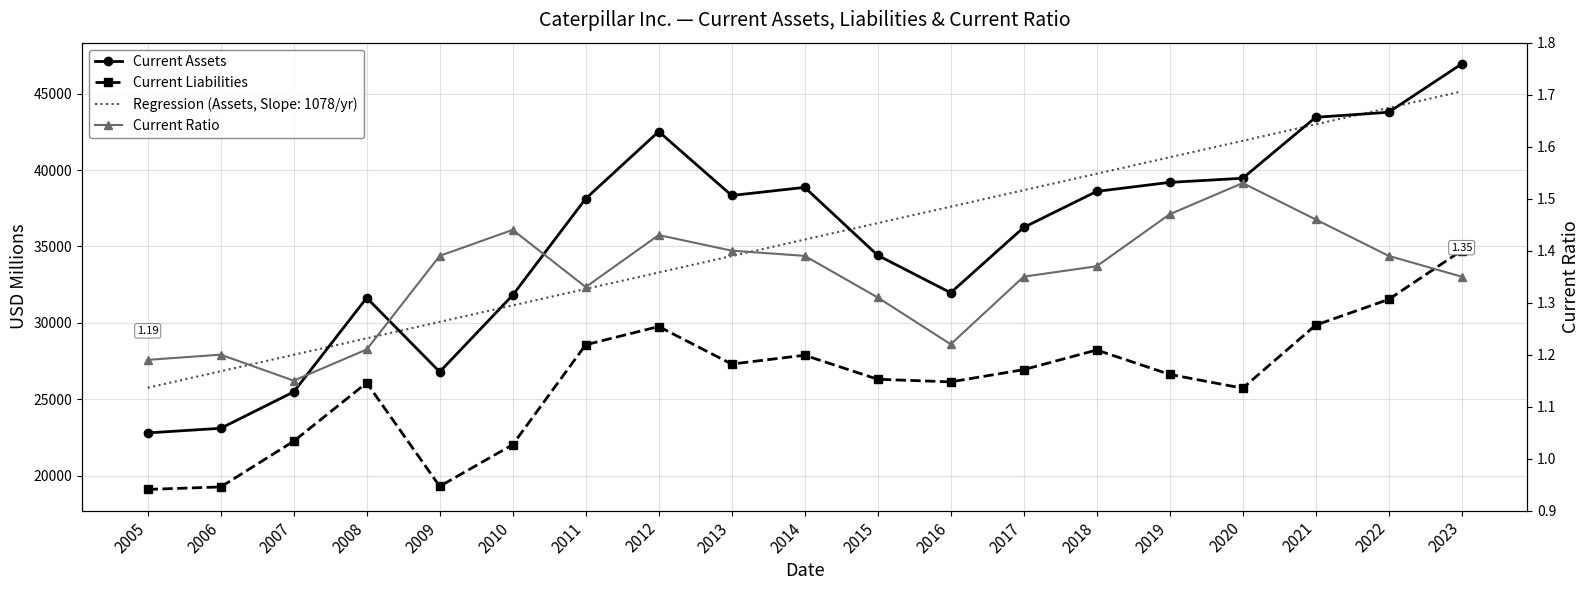

Which series changed the most between 2008 and 2010?

Current Liabilities